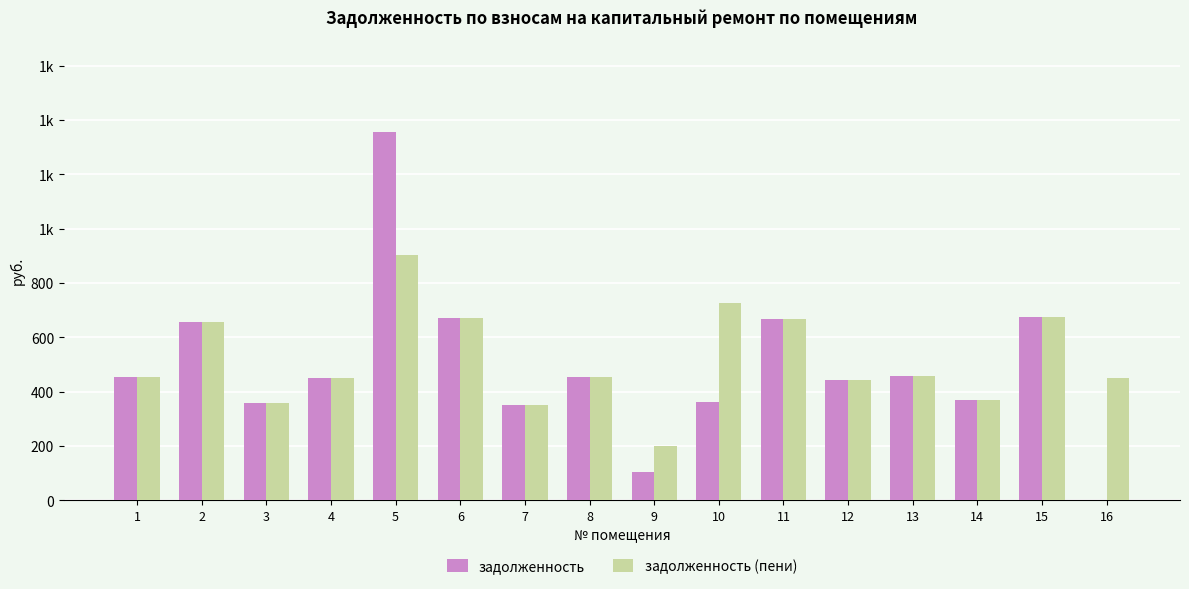

What is the spread (max minus min) of values at 5?

451.7